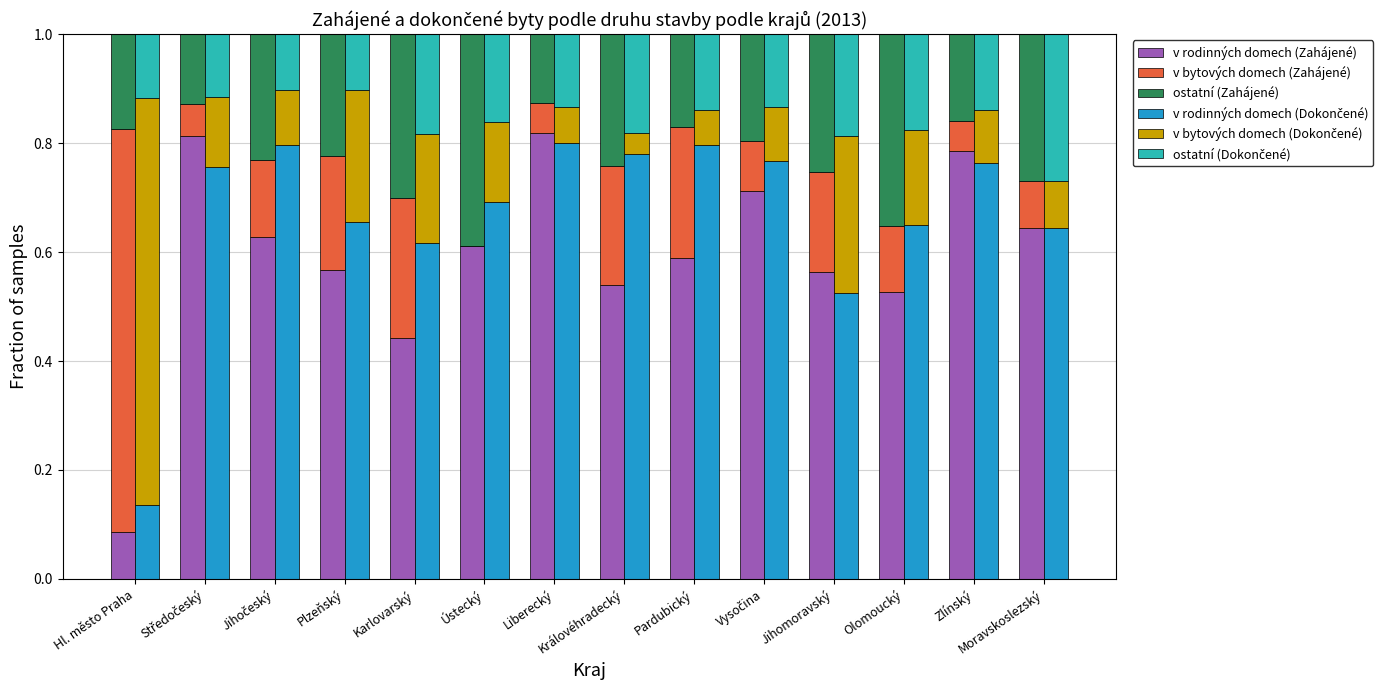

Which series has the largest range (max minus min)?

v bytových domech (Zahájené)